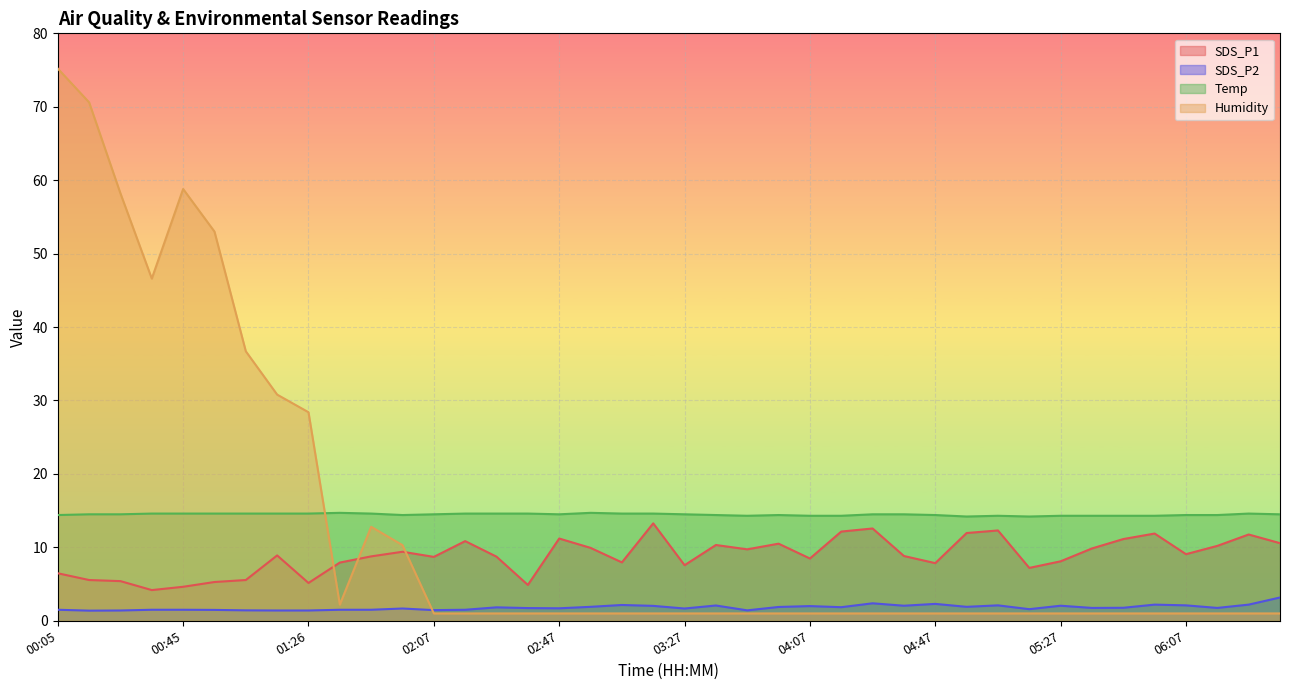

Which category has the lowest value across all series?

02:07